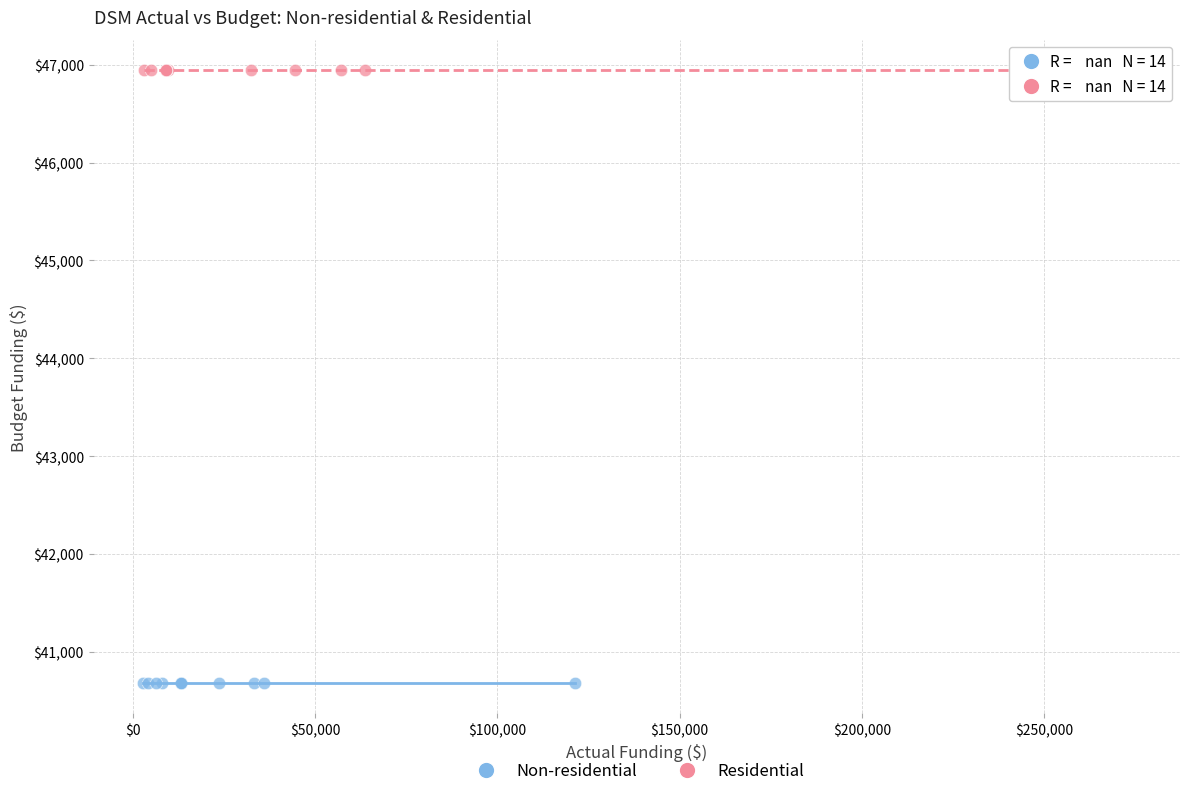

Which series contains the highest Y value?

Residential